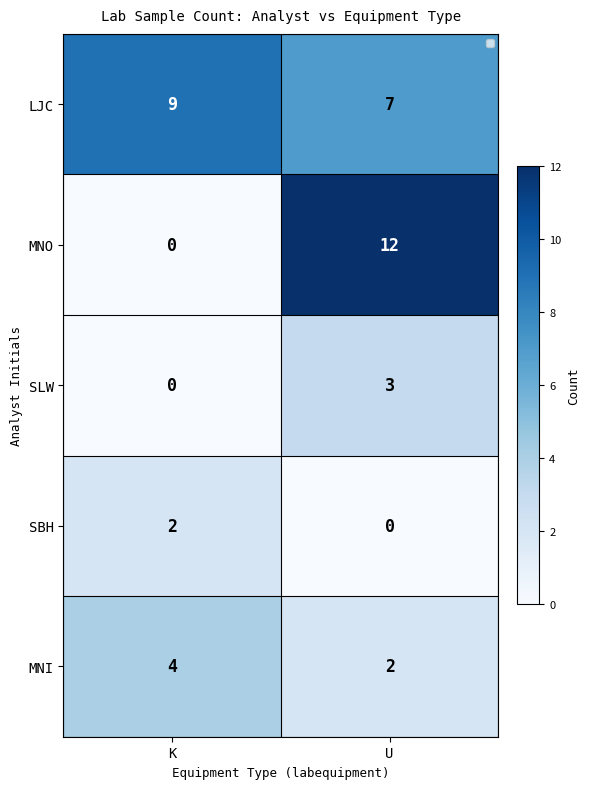

What is the maximum value for LJC?

9